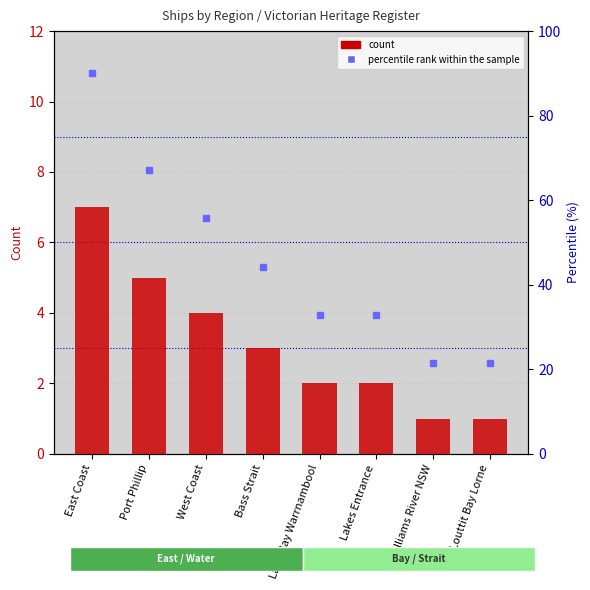

What is the label of the 8th bar from the left?

Louttit Bay Lorne